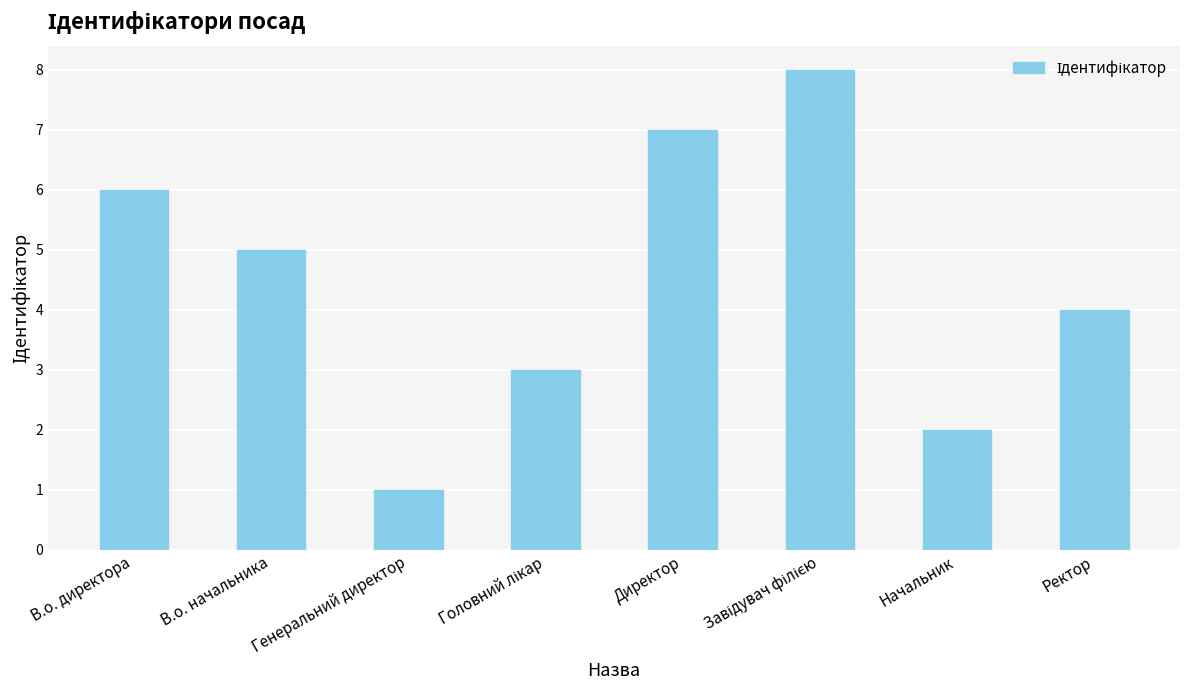

Which label corresponds to the smallest value in the chart?

Генеральний директор